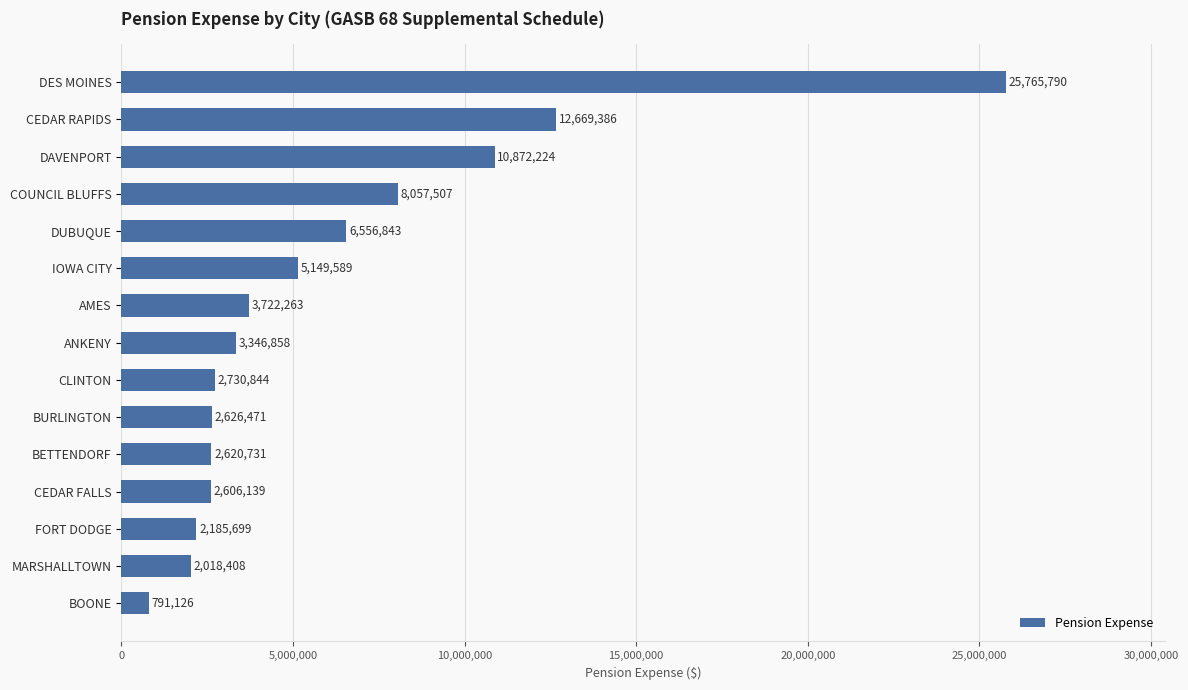

Reading bottom to top, list all the values displayed in this chart.

791126	2018408	2185699	2606139	2620731	2626471	2730844	3346858	3722263	5149589	6556843	8057507	10872224	12669386	25765790